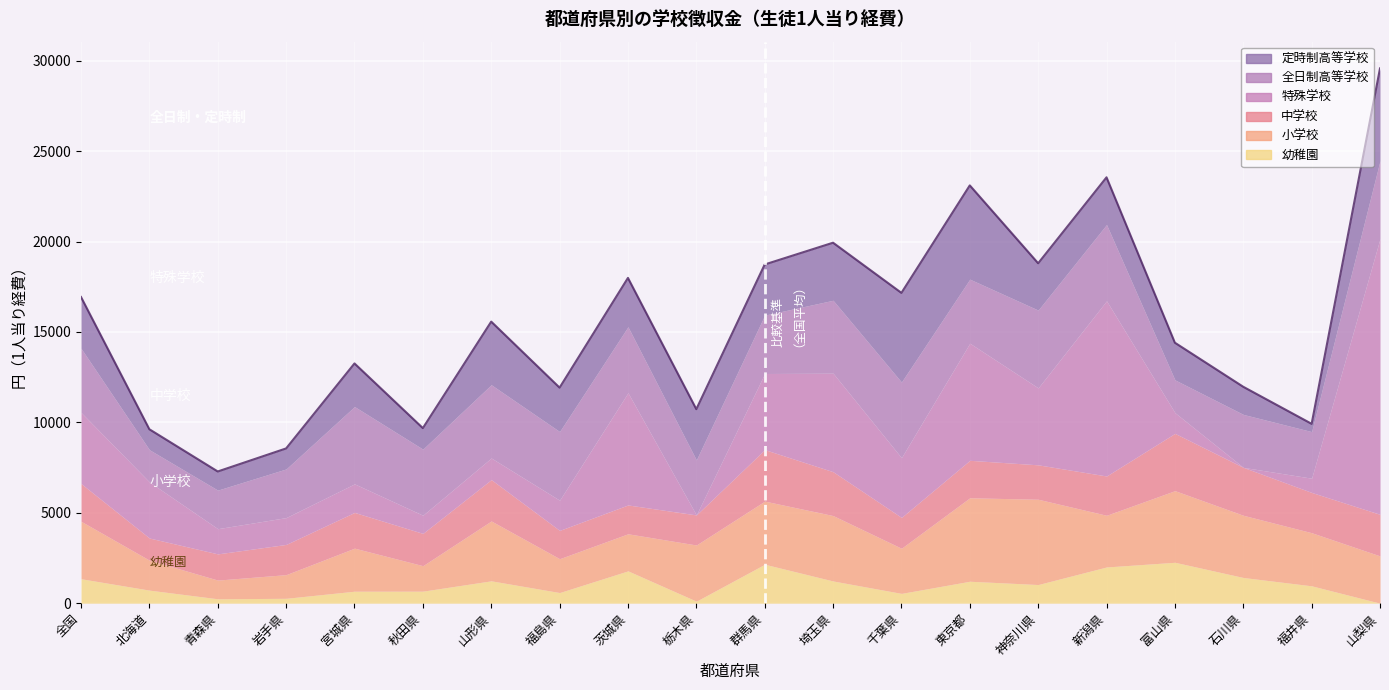

Is it true that 定時制高等学校 equals 1891 at 茨城県?

False